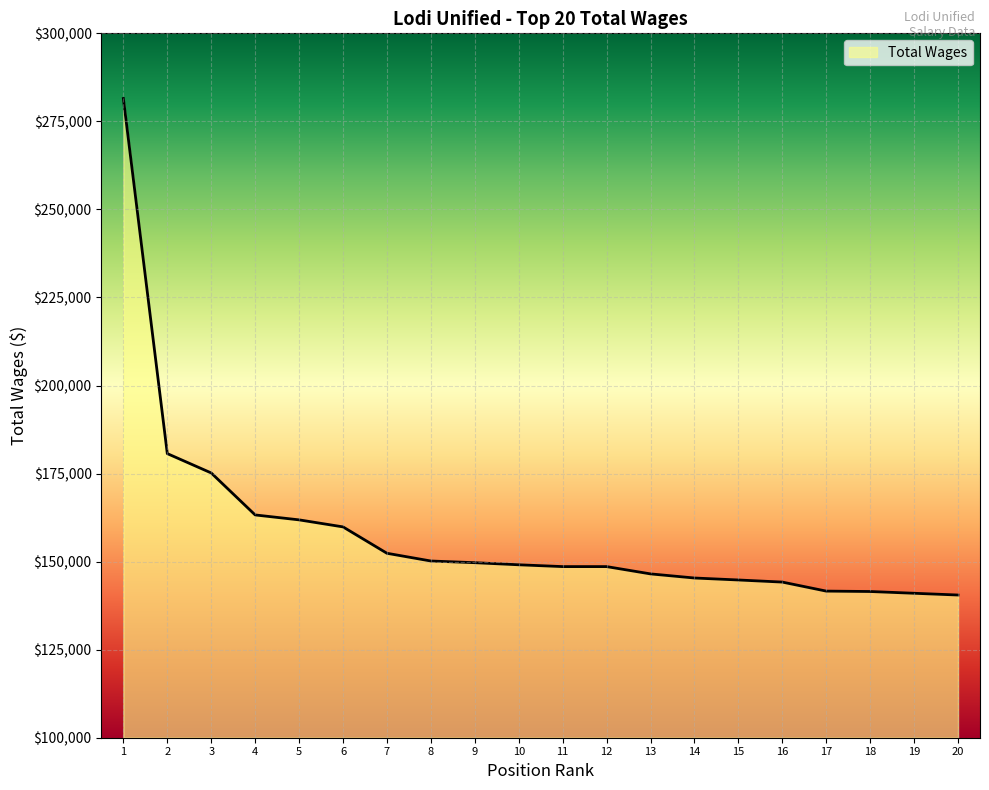

How many values are below 149103?

10